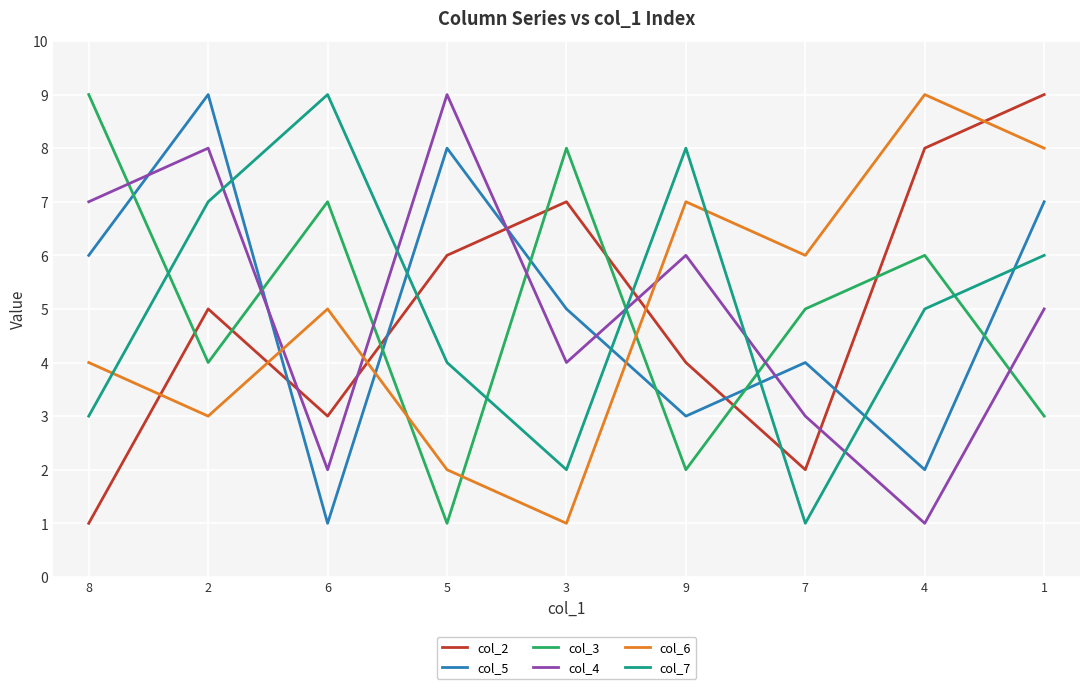

Rank the series at 7 from lowest to highest value.

col_7, col_2, col_4, col_5, col_3, col_6